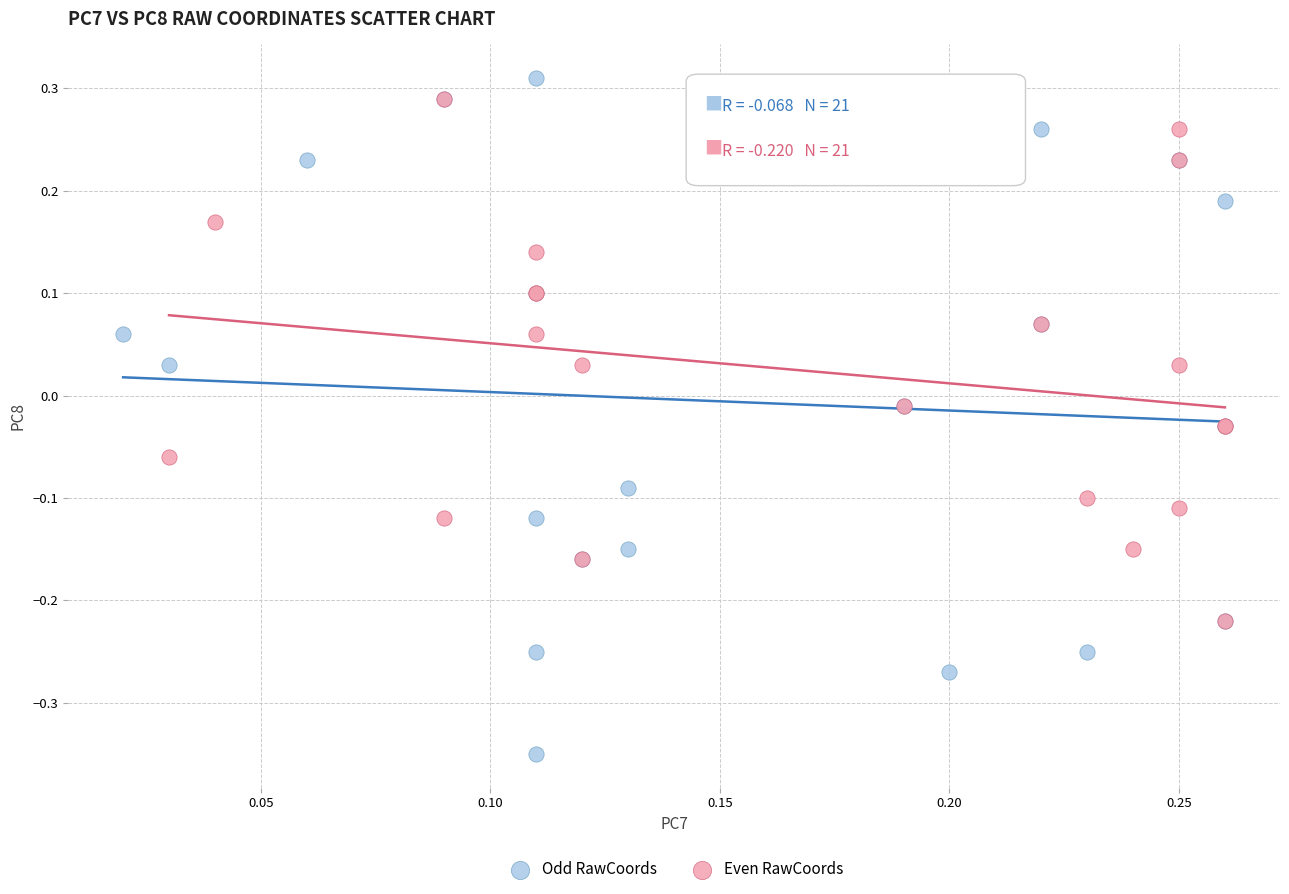

Which series has the largest Y range (max minus min)?

Odd RawCoords